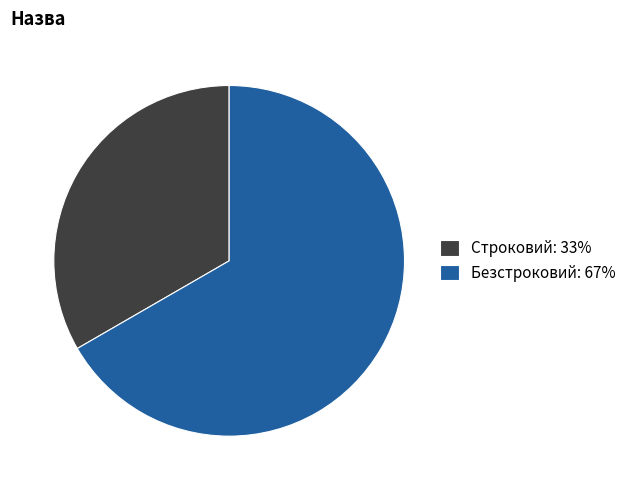

Rank the categories by value from lowest to highest.

Строковий, Безстроковий